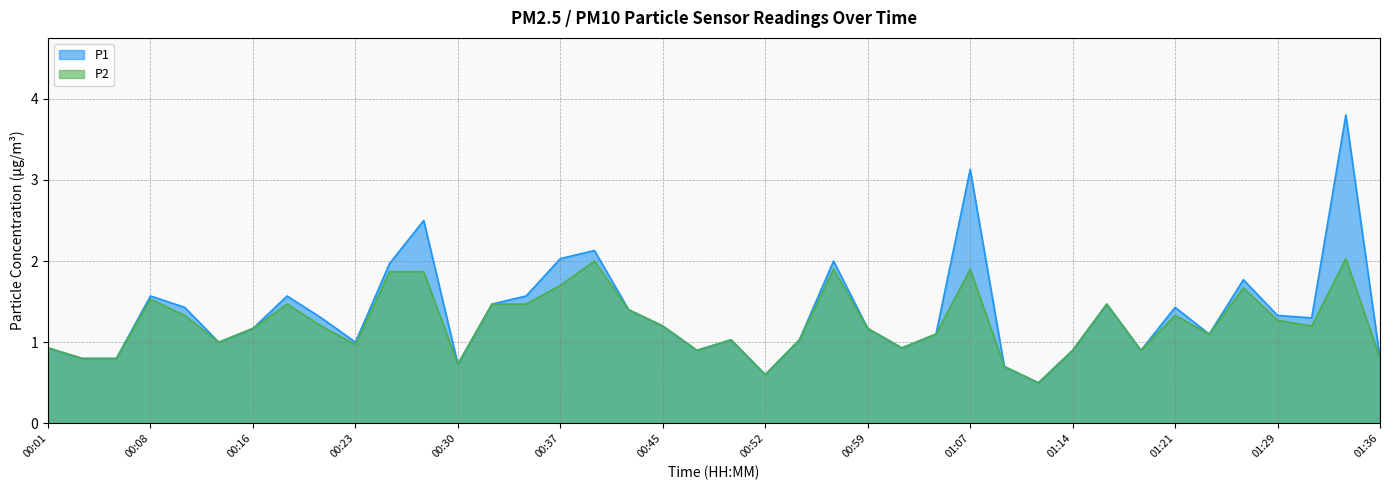

True or false: P2 and P1 intersect in this chart.

False